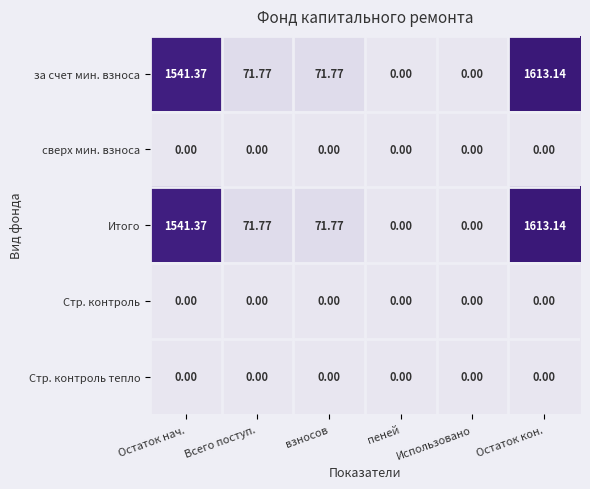

At how many categories does at least one series exceed 1207?

2